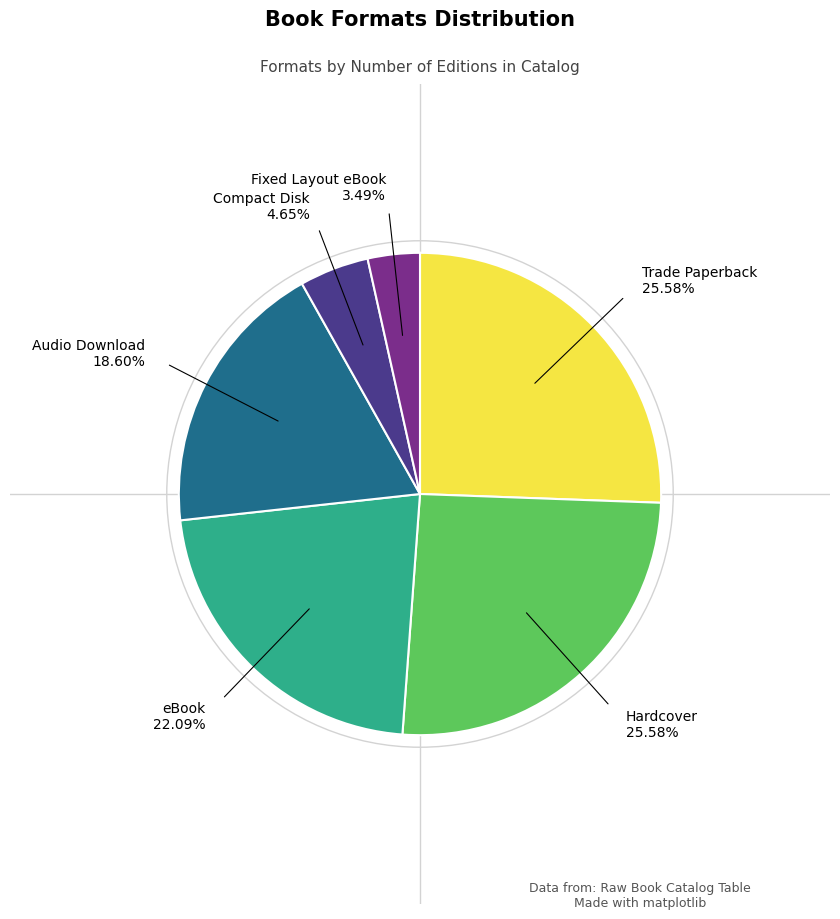

Does any single category account for the majority?

No